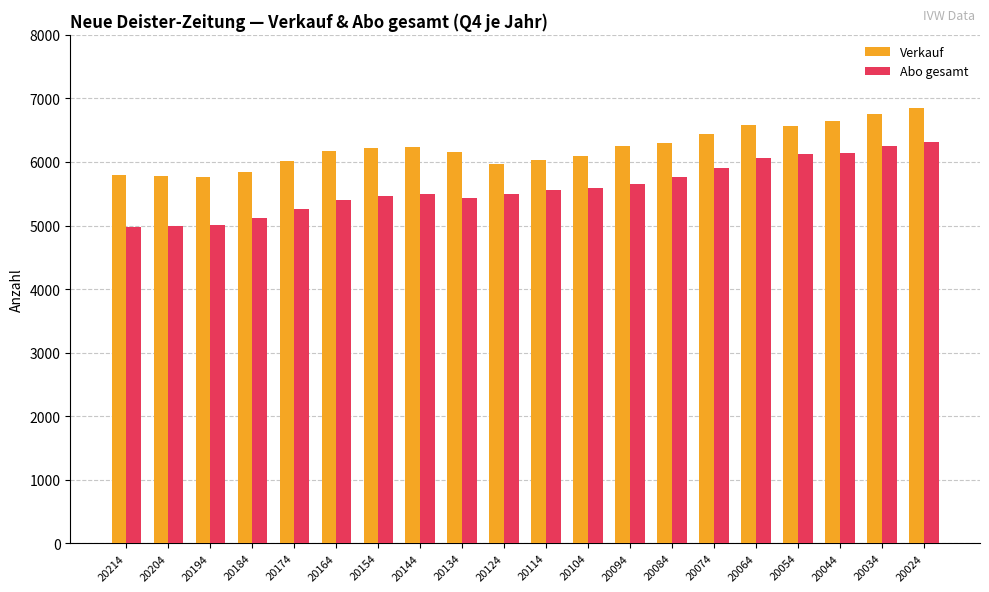

What is the sum of the Verkauf values at 20044 and 20064?

13240